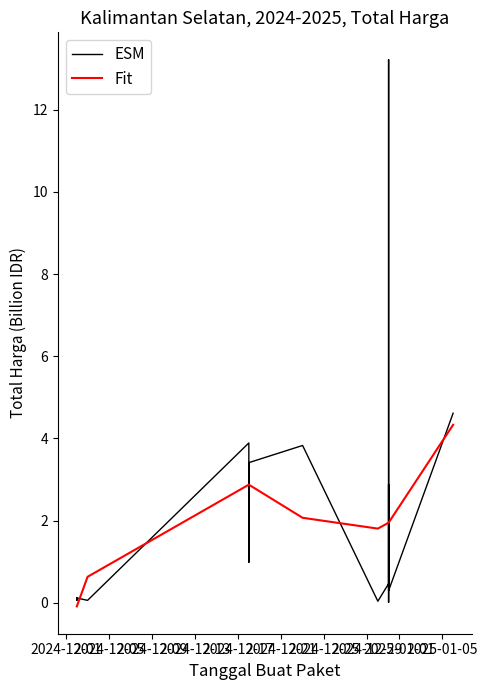

The value of Fit at 2024-12-17 is 2.9. True or false?

True